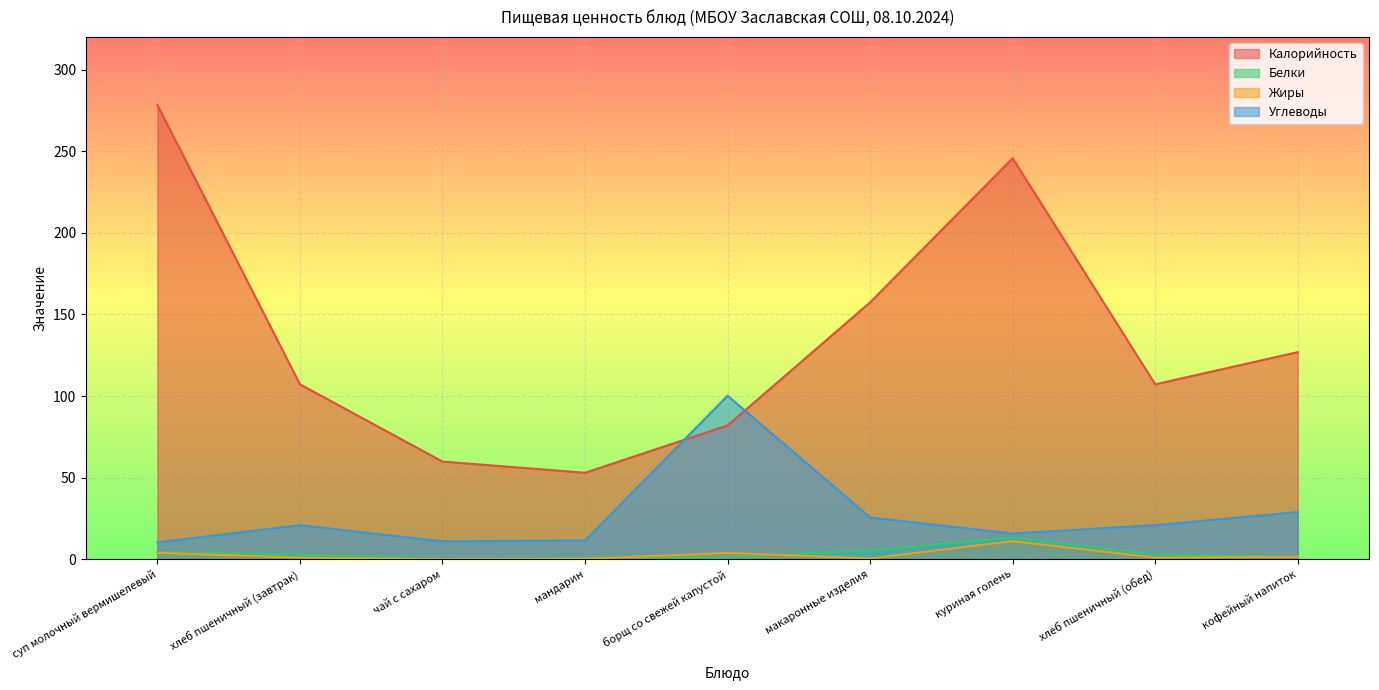

Where is the first local minimum for Углеводы?

чай с сахаром